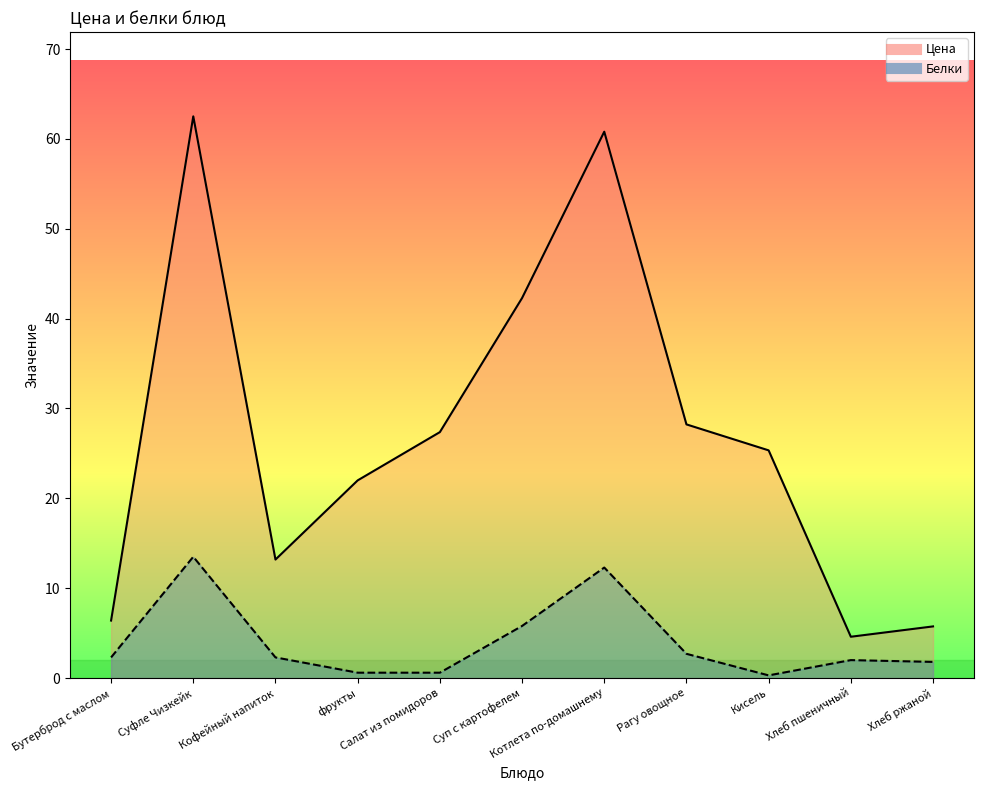

What is the sum of the Белки values at Кофейный напиток and Рагу овощное?

5.0